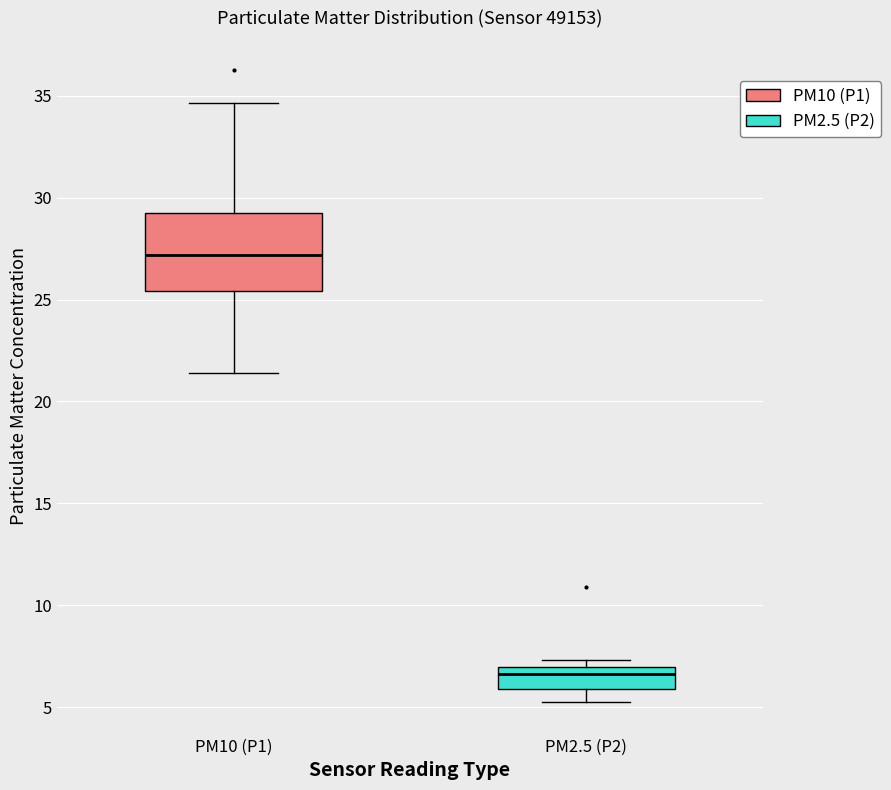

Comparing the boxes themselves (not the whiskers), which one is the tallest?

PM10 (P1)